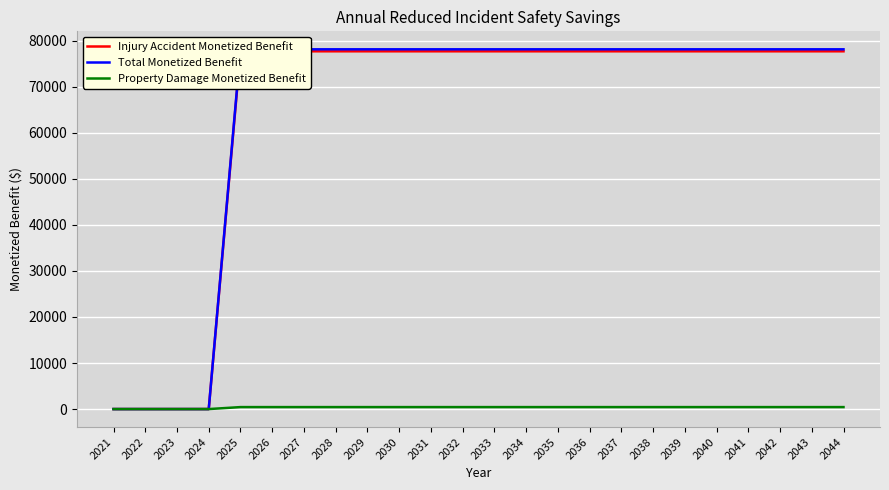

Between 2038 and 2040, which series saw the biggest shift?

Injury Accident Monetized Benefit